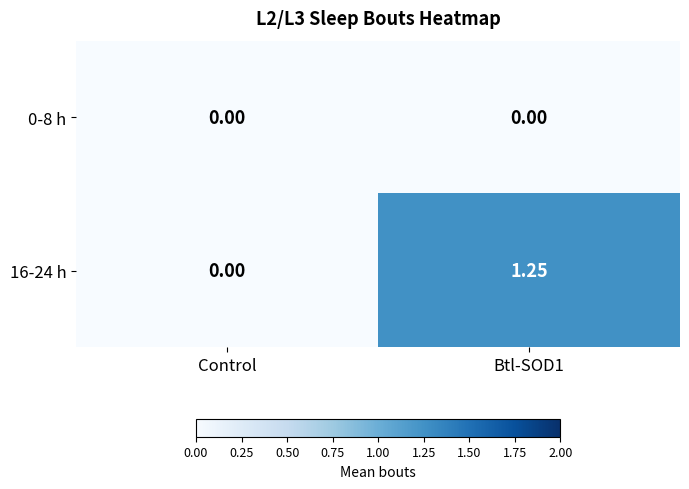

At which label is 16-24 h closest to 0?

Control